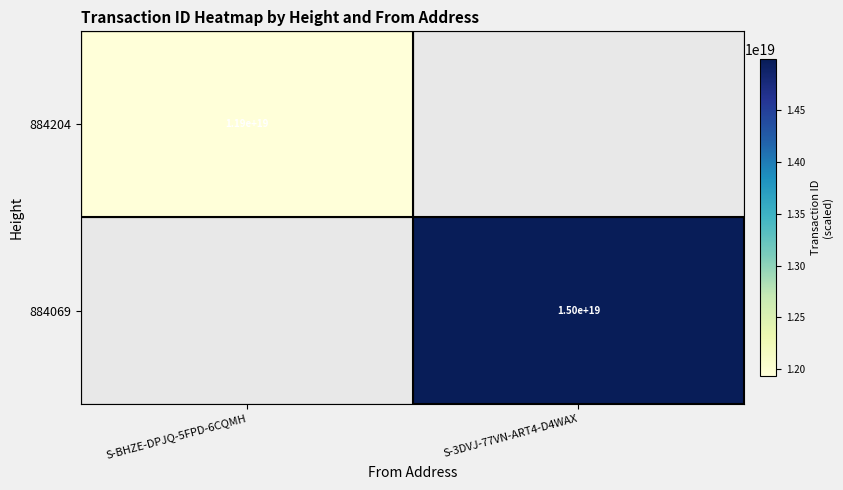

The 884204 series shows 11900000000000000000 at S-BHZE-DPJQ-5FPD-6CQMH. True or false?

True